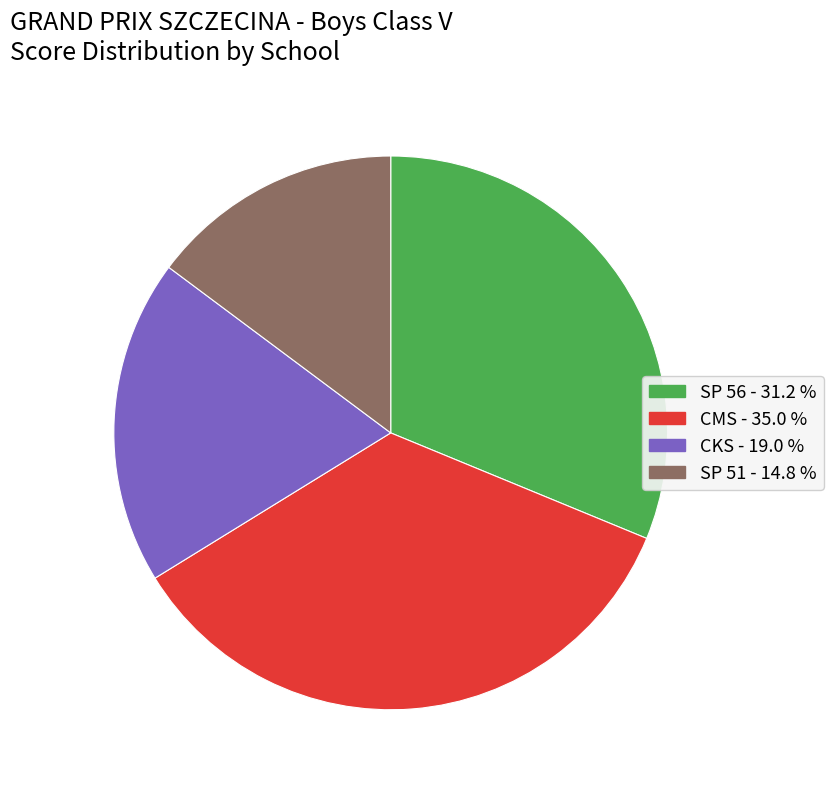

Combined, do CMS and SP 56 account for over 50%?

Yes